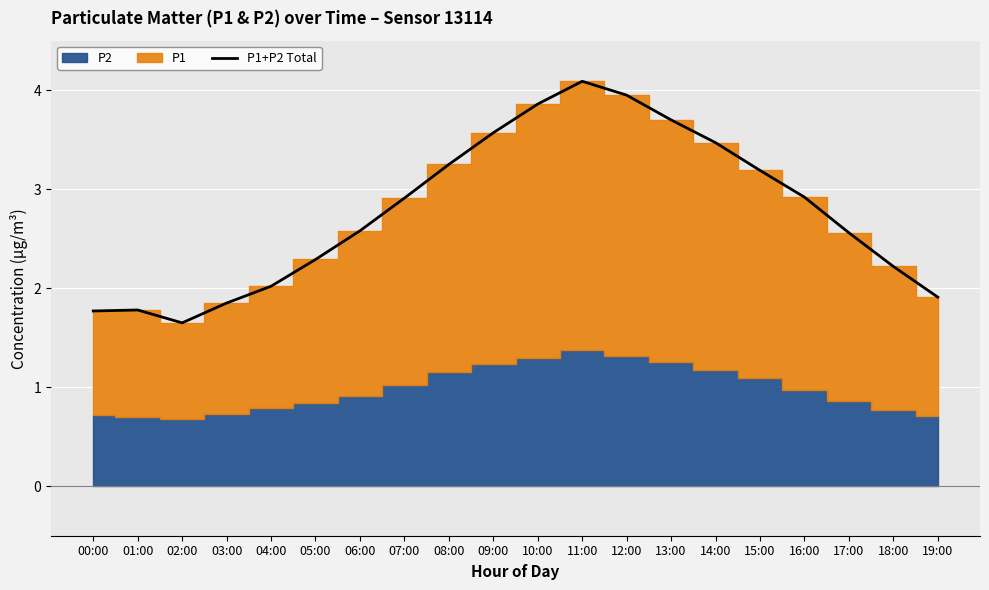

How many lines are shown in the chart?

1